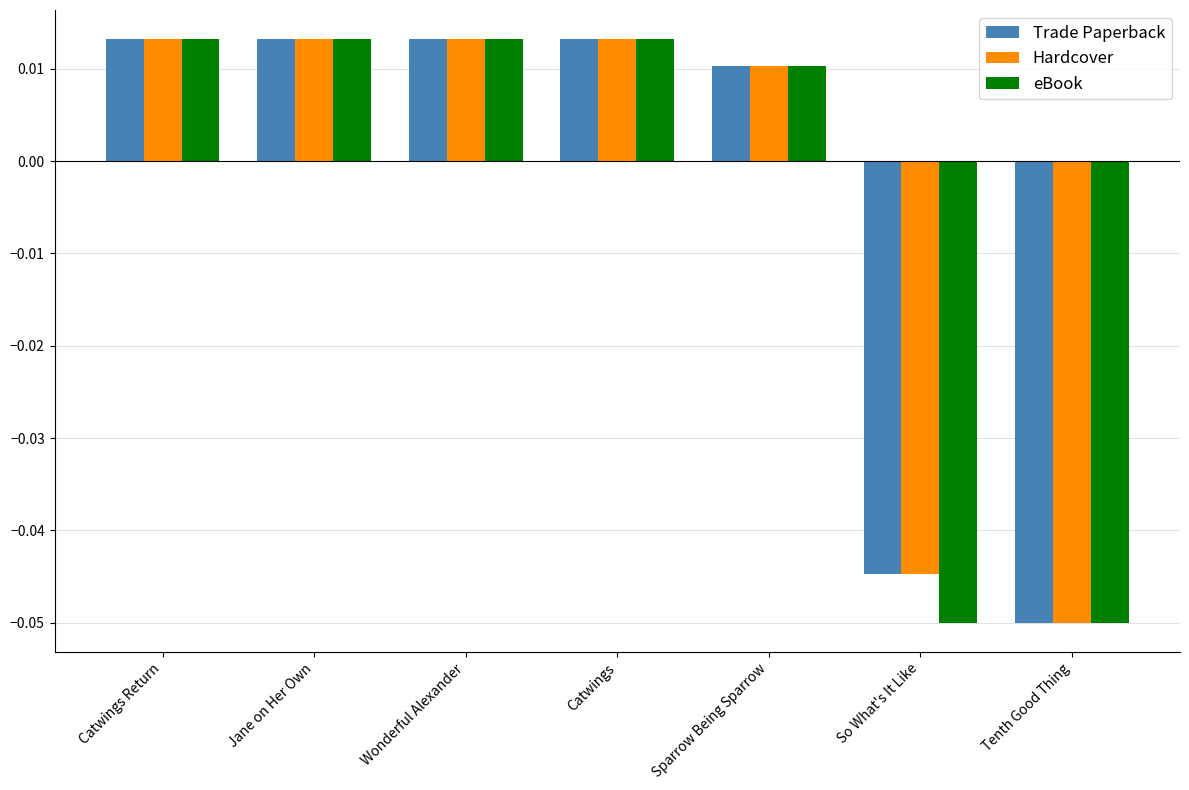

How many Trade Paperback values are between 0 and 1?

5